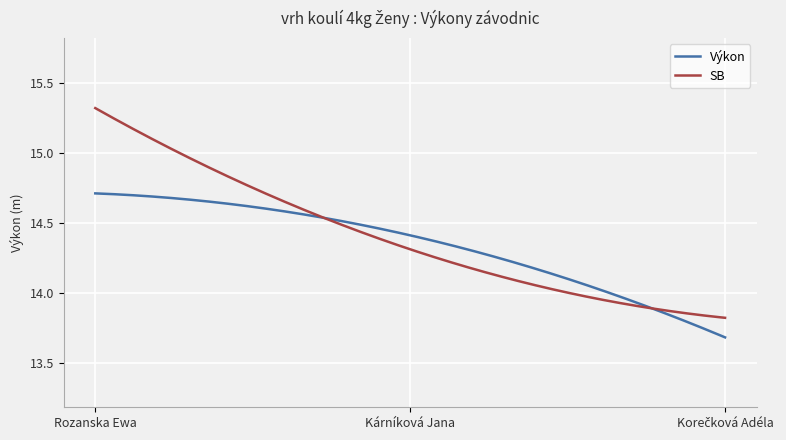

Rank the series by their maximum value, from lowest to highest.

Výkon, SB